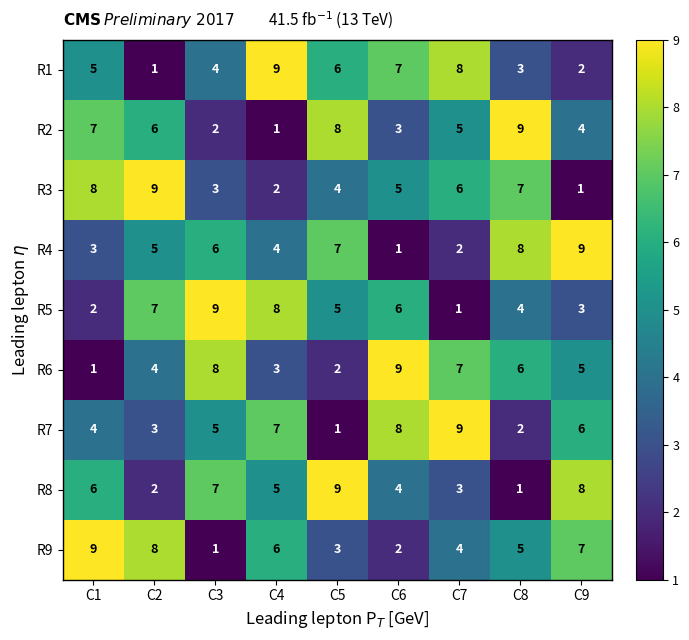

True or false: R5 has a value of 3 at C9.

True